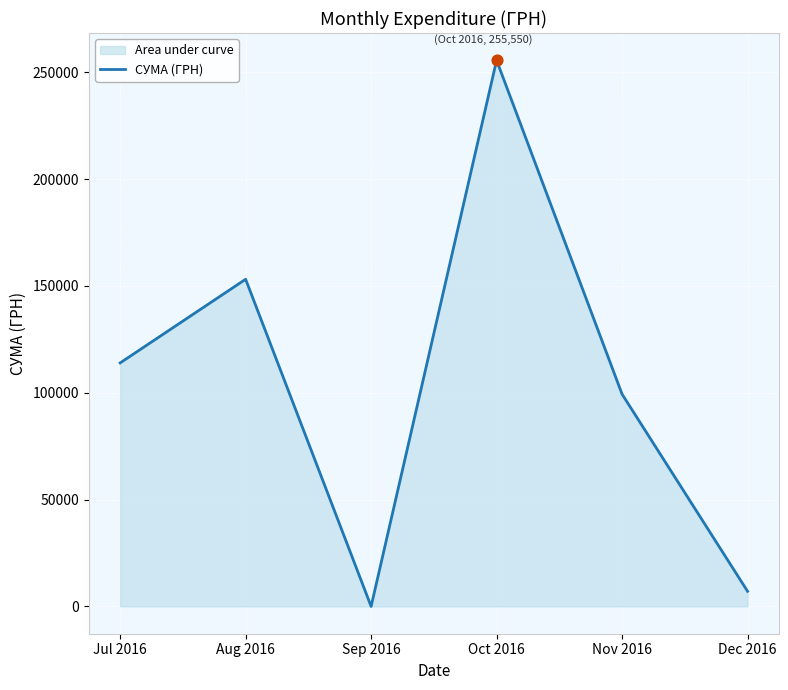

Which has a higher value, Dec 2016 or Aug 2016?

Aug 2016